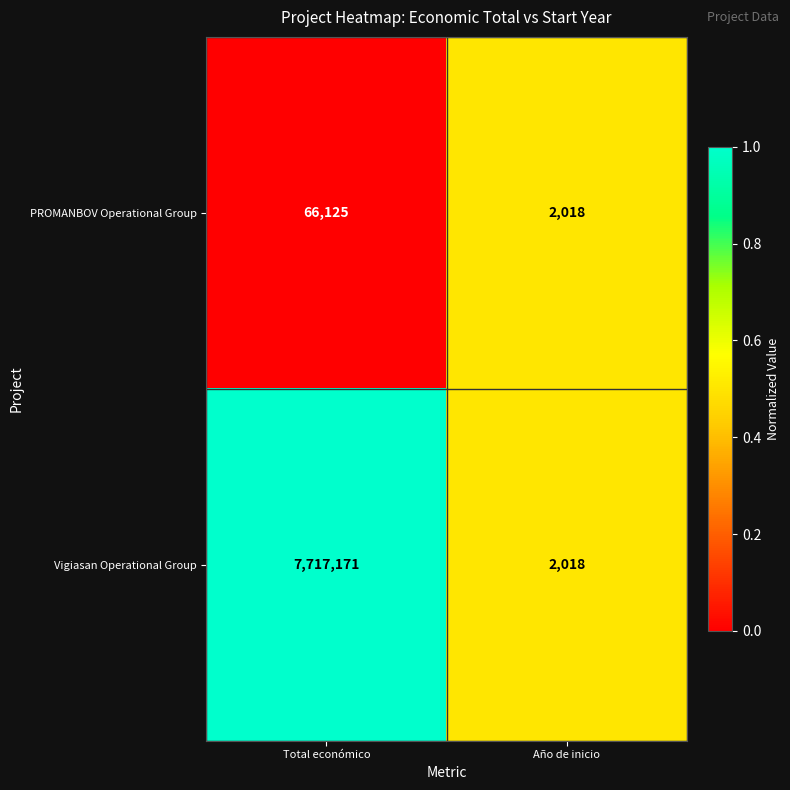

Which series has the largest total across all categories?

Vigiasan Operational Group